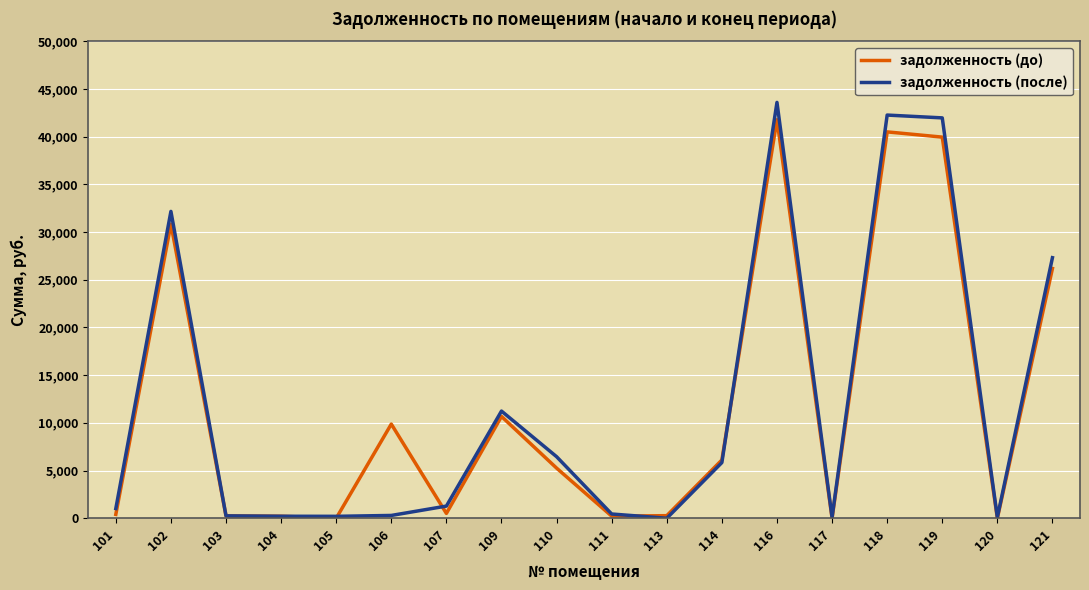

What is the maximum value for задолженность (после)?

43586.0